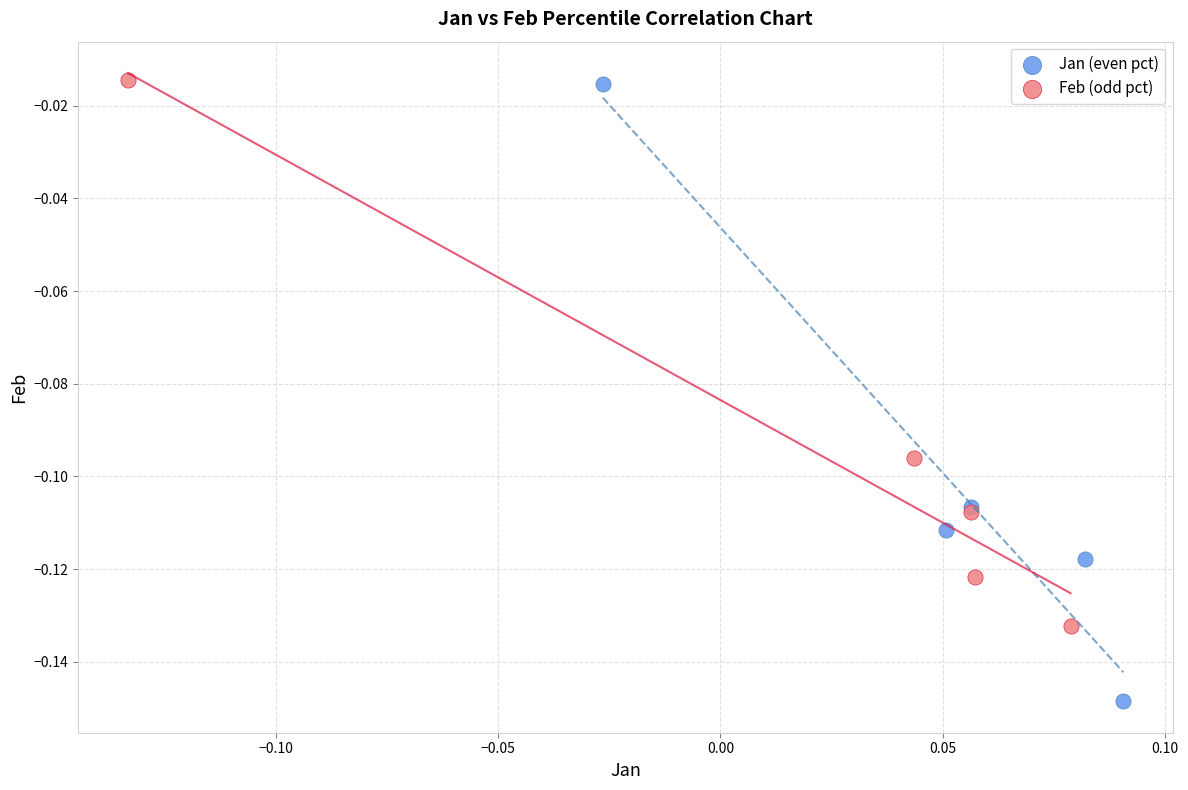

Which series contains the lowest Y value?

Jan (even pct)